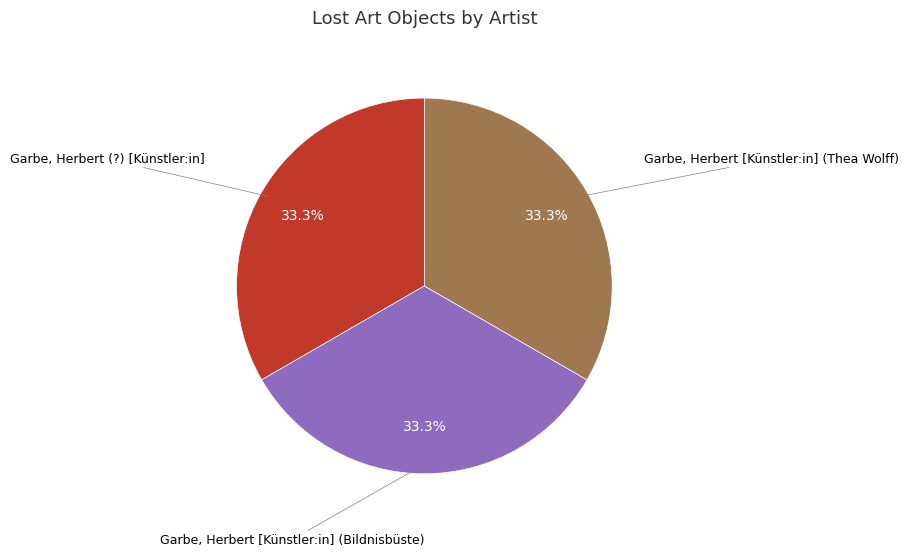

Is there any slice that represents more than half of the pie?

No